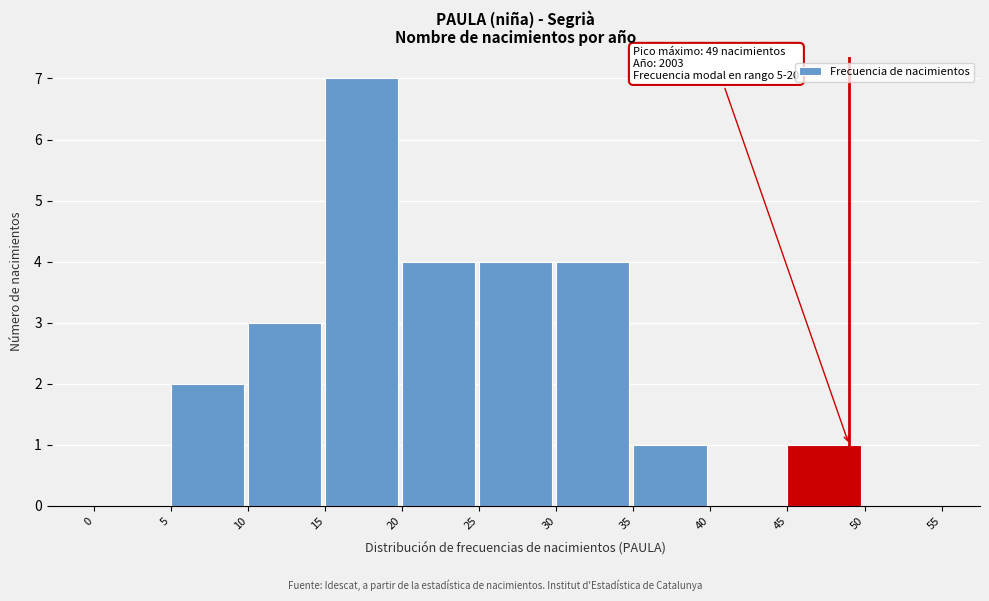

Which range on the x-axis has the tallest bar?

15 to 20